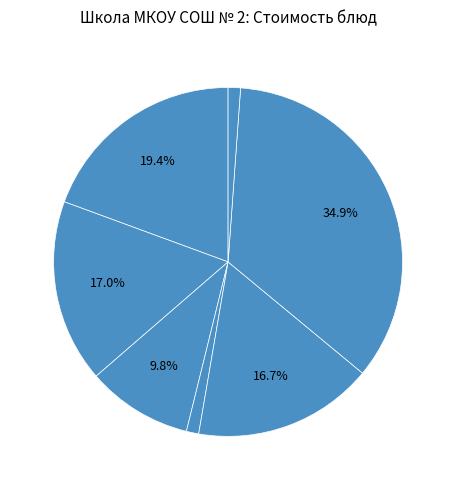

Count the number of slices in the pie.

7